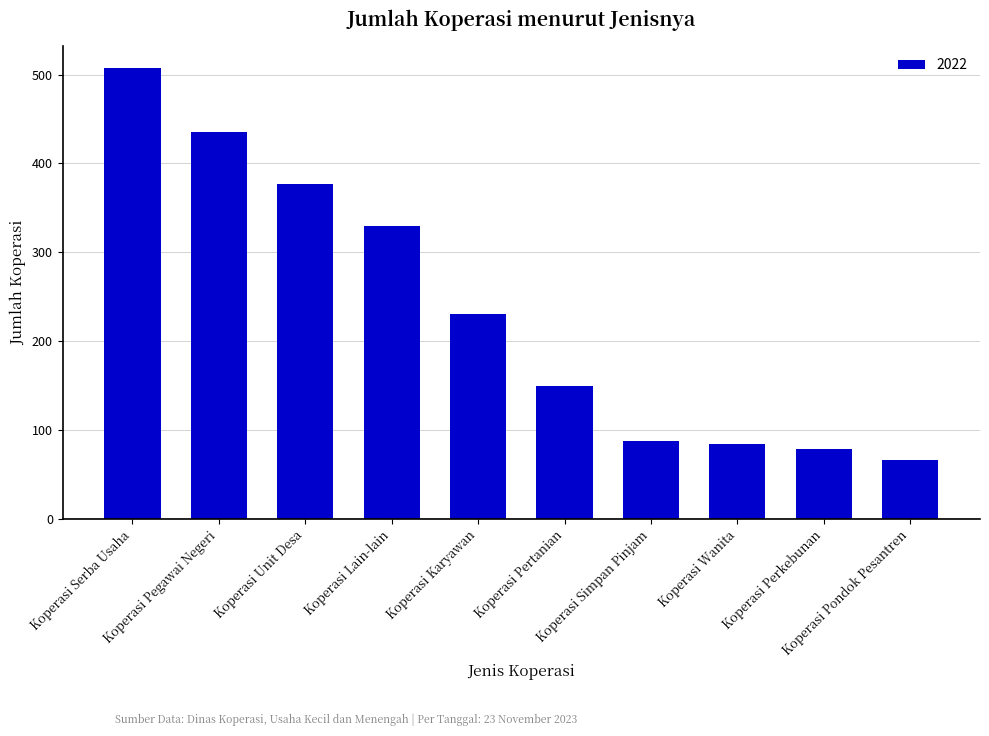

What is the difference between the maximum and minimum values?

441